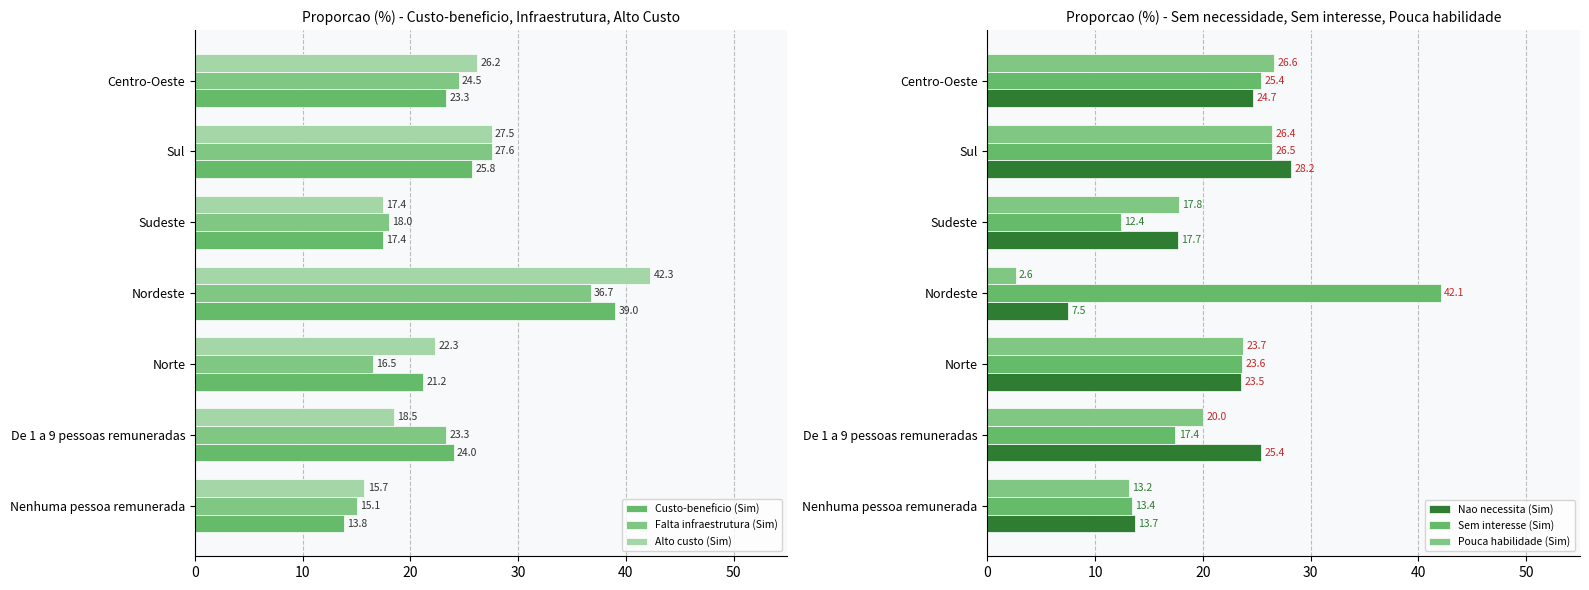

What is the difference between the maximum and minimum values in the Falta infraestrutura (Sim) series?

21.7